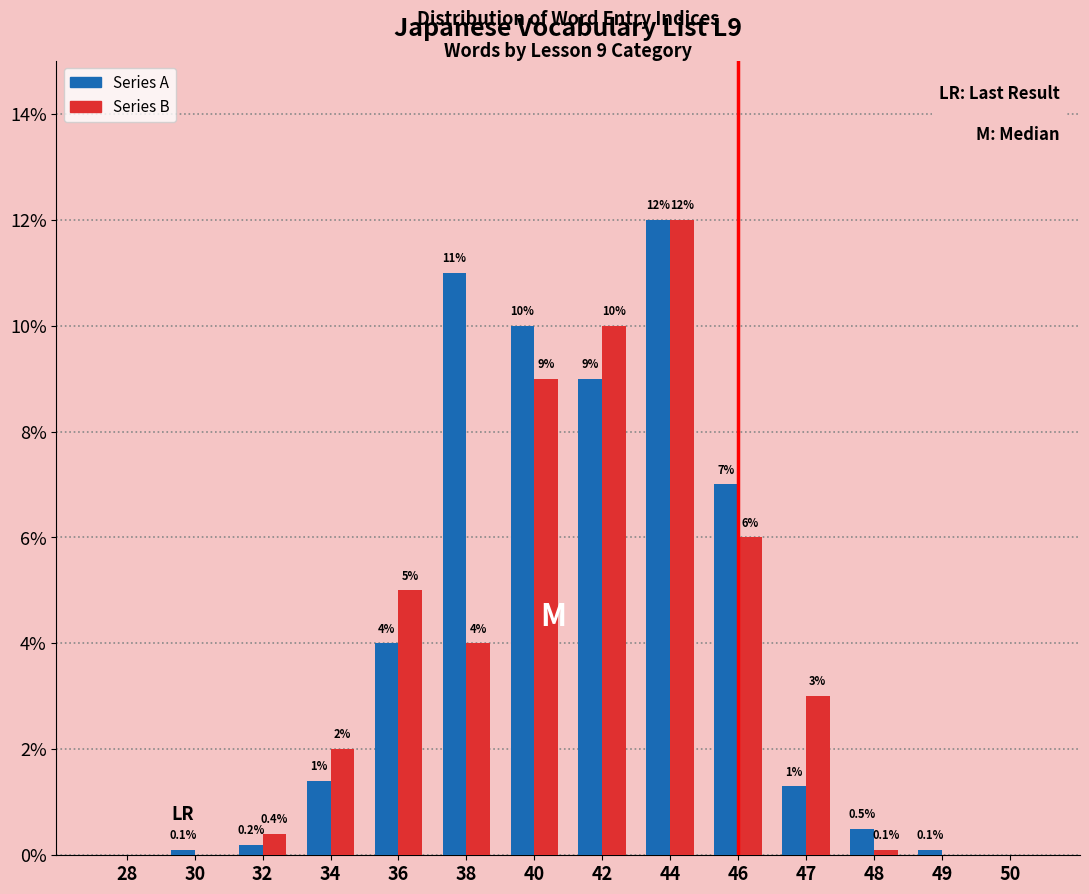

Reading right to left, list all the values displayed in this chart.

Series A: 50=0.0	49=0.1	48=0.5	47=1.3	46=7.0	44=12.0	42=9.0	40=10.0	38=11.0	36=4.0	34=1.4	32=0.2	30=0.1	28=0.0
Series B: 50=0.0	49=0.0	48=0.1	47=3.0	46=6.0	44=12.0	42=10.0	40=9.0	38=4.0	36=5.0	34=2.0	32=0.4	30=0.0	28=0.0